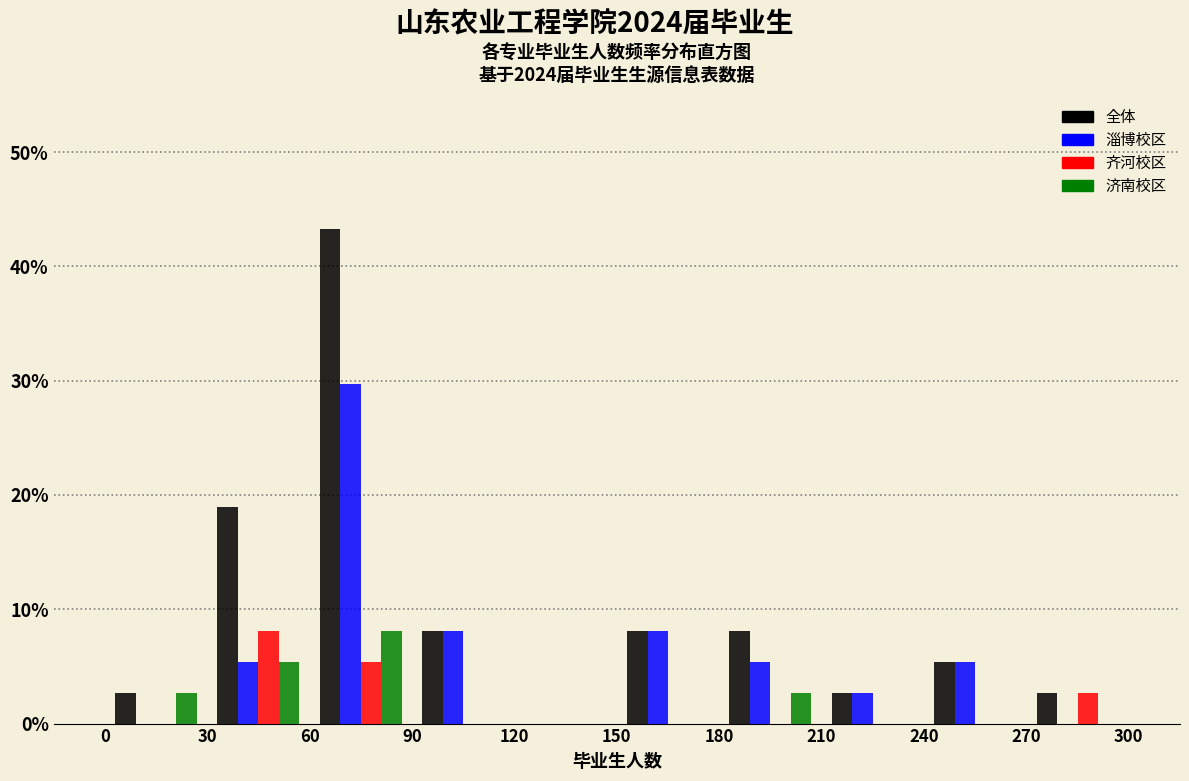

In the 淄博校区 series, which range on the x-axis has the tallest bar?

60 to 90